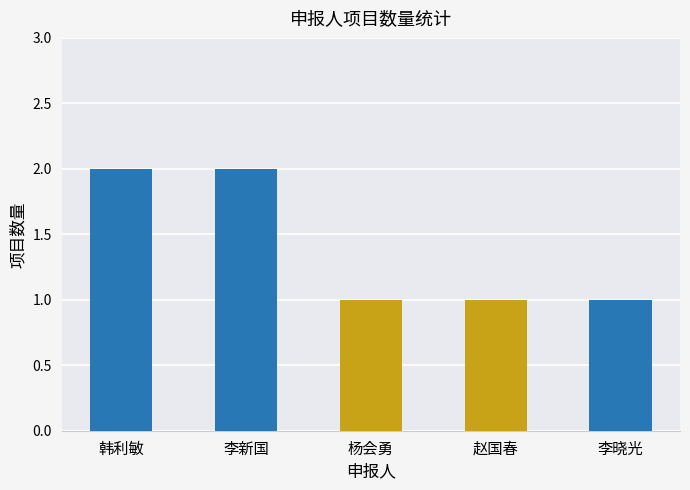

Reading right to left, what are all the values shown in this chart?

1	1	1	2	2